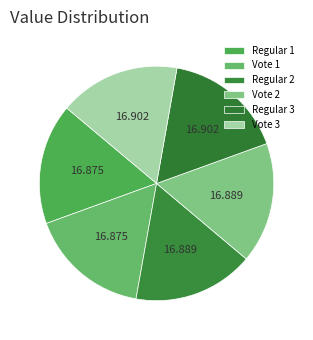

Do Regular 3 and Vote 1 together represent more than half of the pie?

No